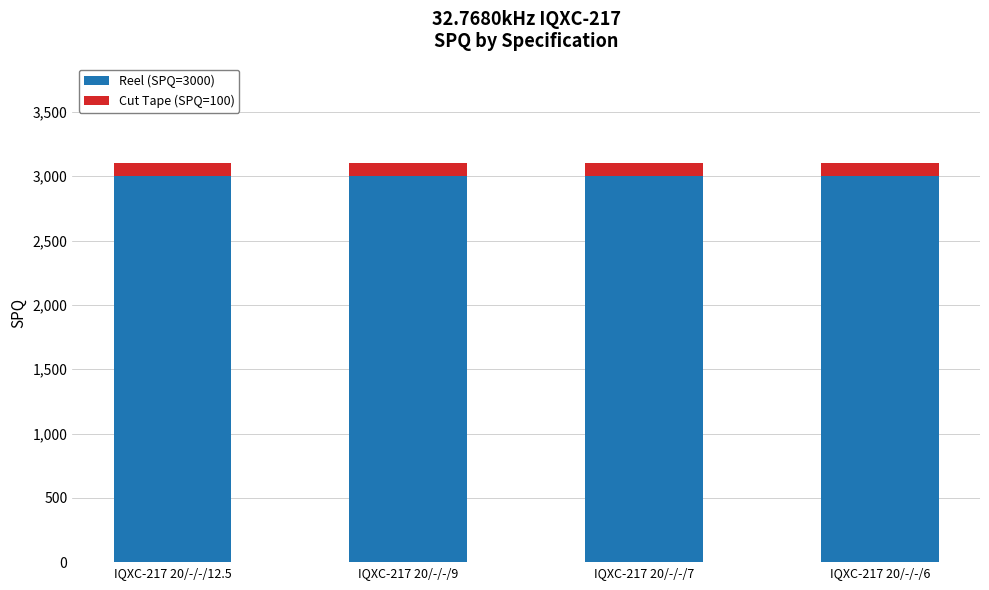

What is the total value across all series at IQXC-217 20/-/-/7?

3100